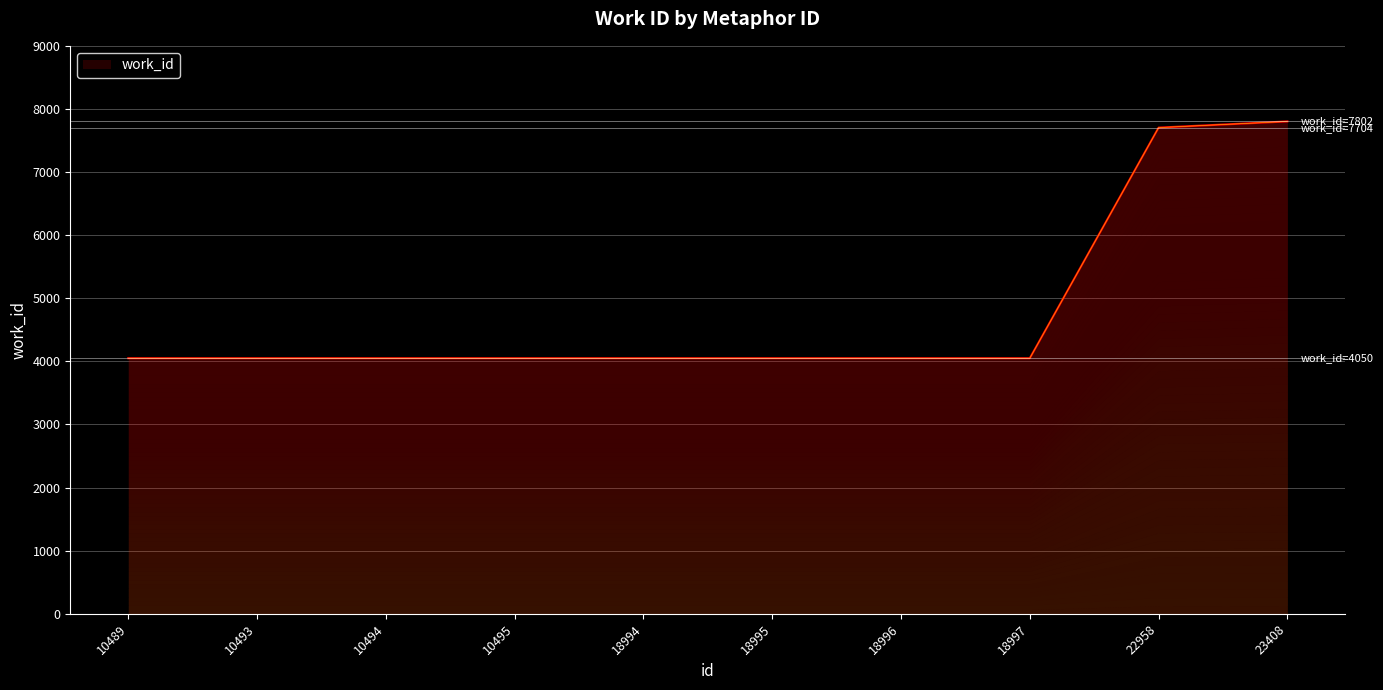

The value at 18995 is 6288. True or false?

False